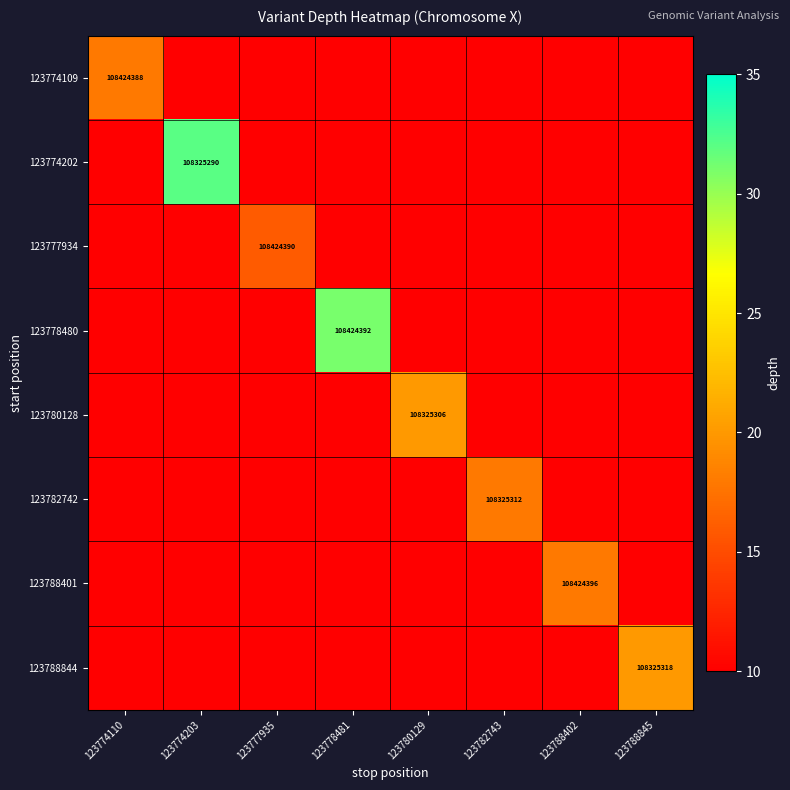

Which has a higher value, 123780129 or 123788402?

123780129